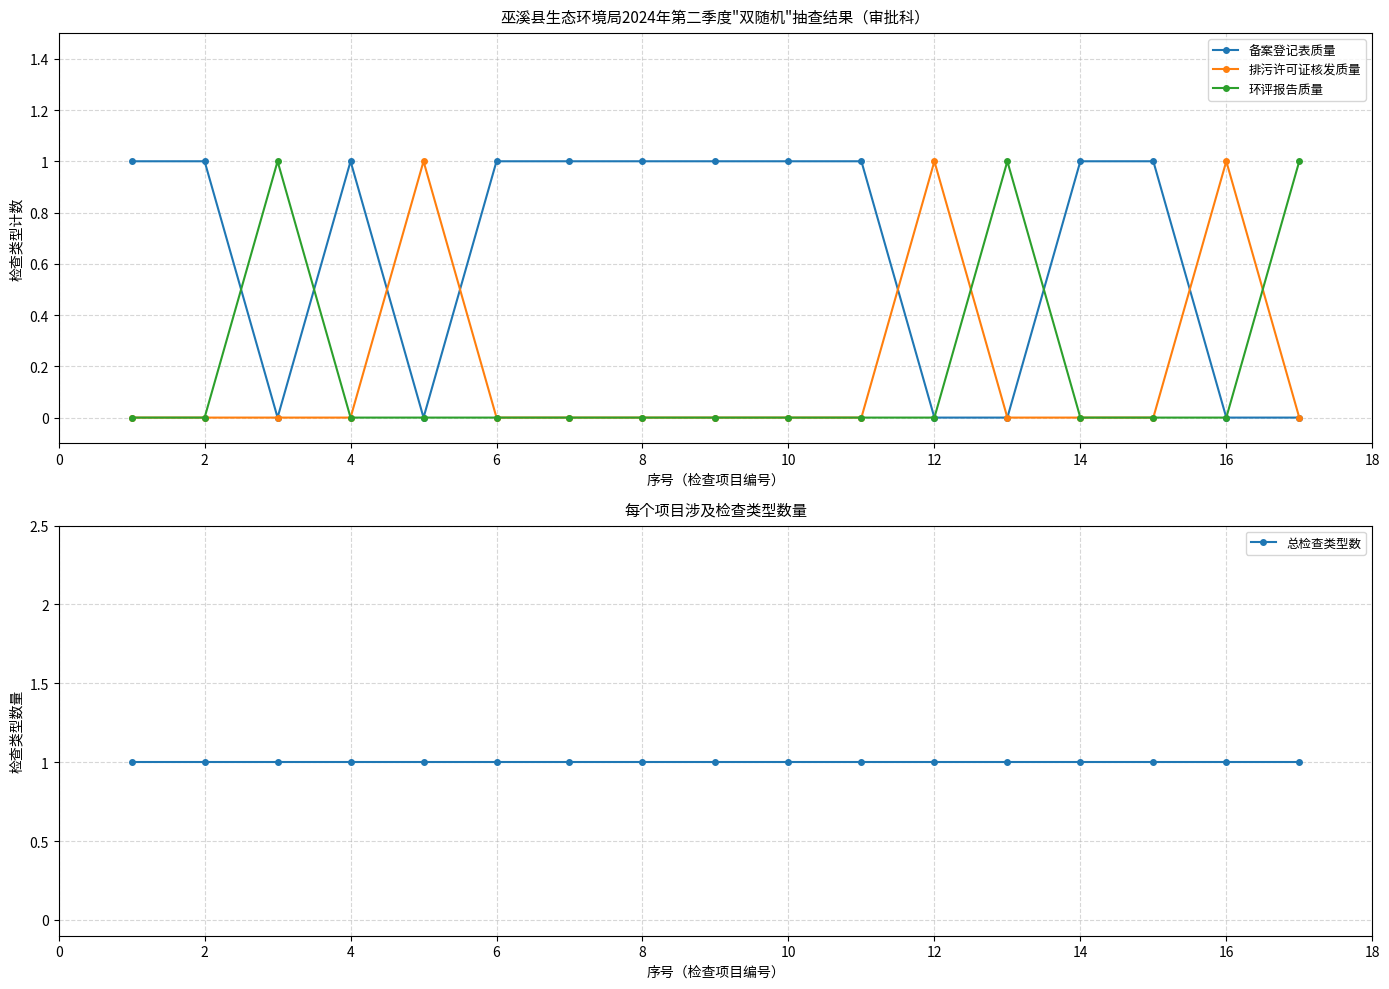

Is it true that 环评报告质量 equals 0 at 14?

True